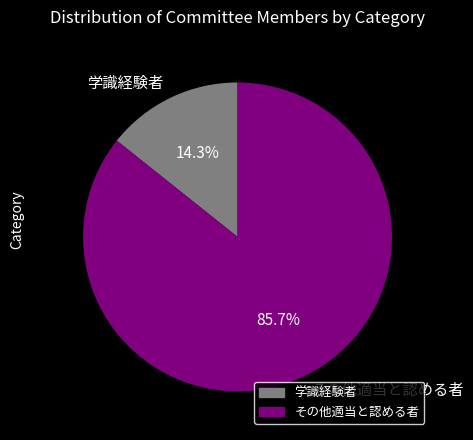

What percentage is NOT represented by 学識経験者?

85.7%